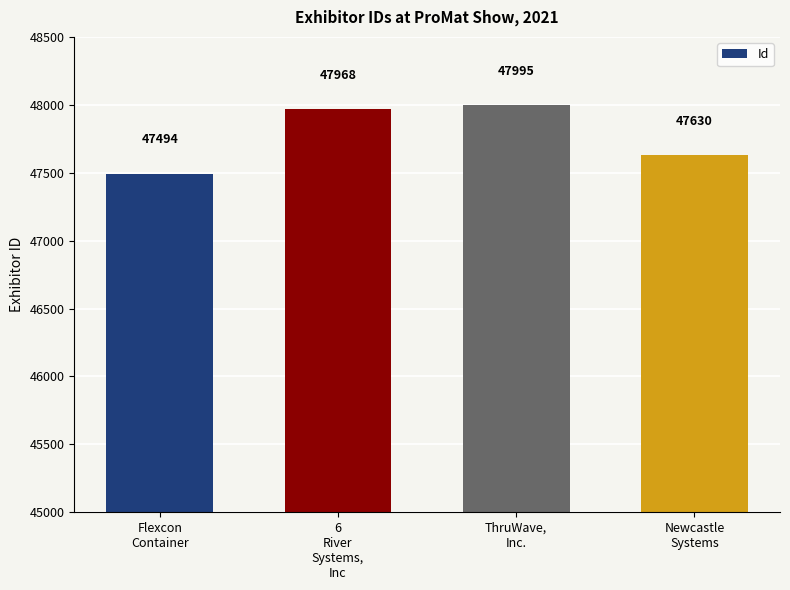

What is the label of the 2nd bar from the left?

6
River
Systems,
Inc